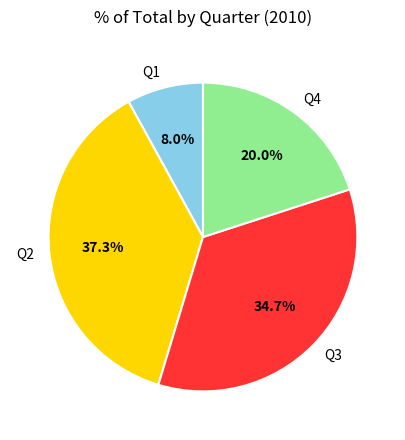

To the nearest percent, what is the difference between the largest and smallest slice percentages?

29%